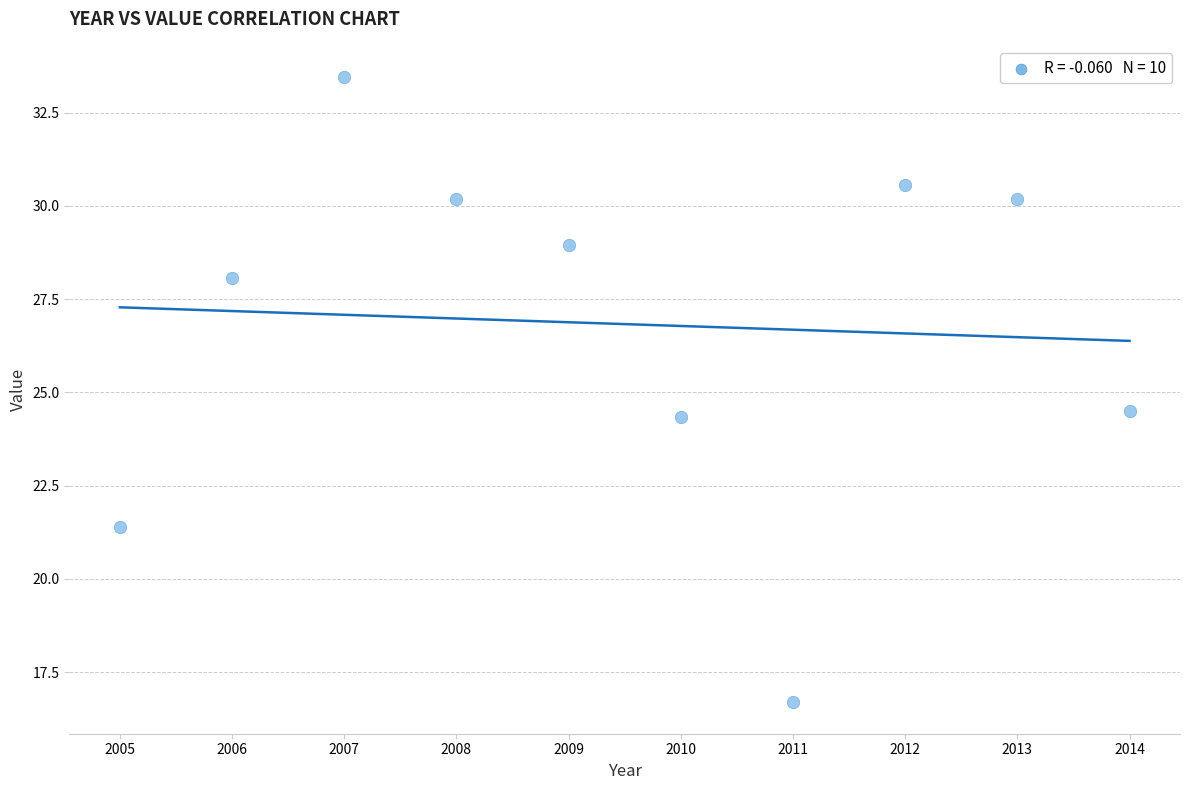

What is the average Y value?

26.8